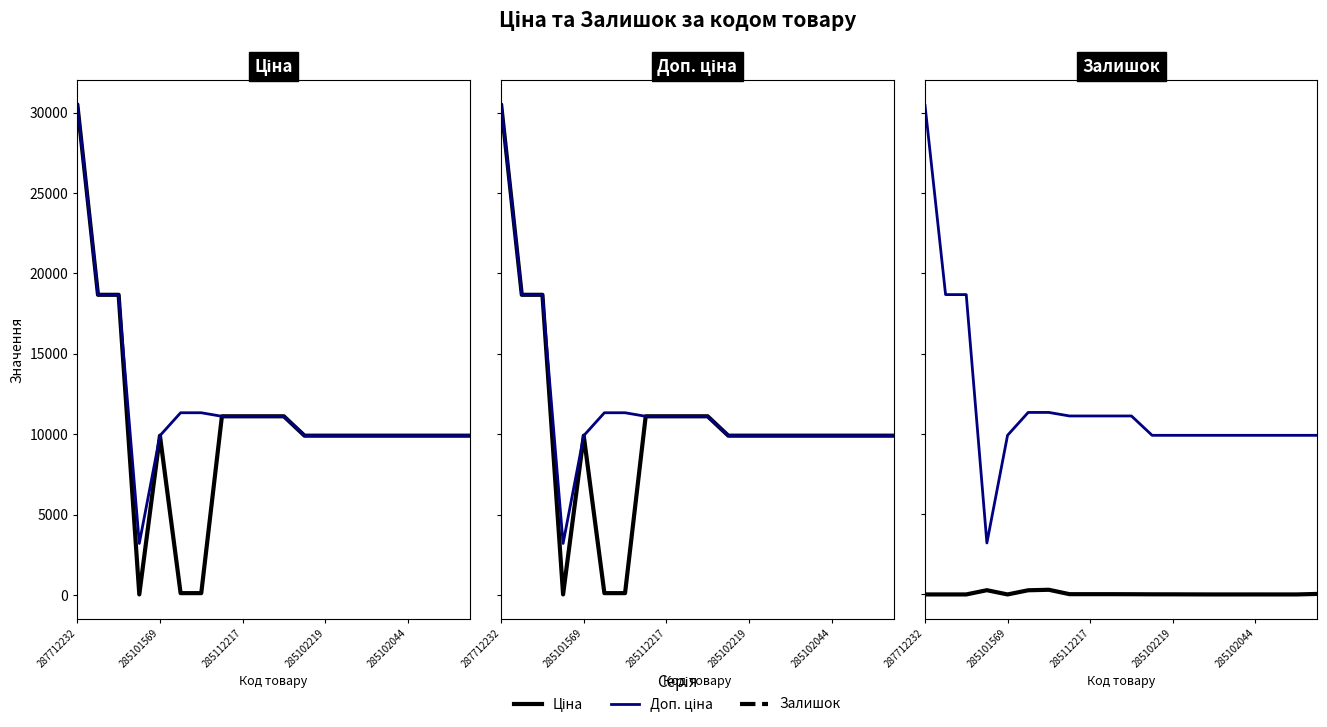

The value of Залишок at 10 is 14.0. True or false?

True